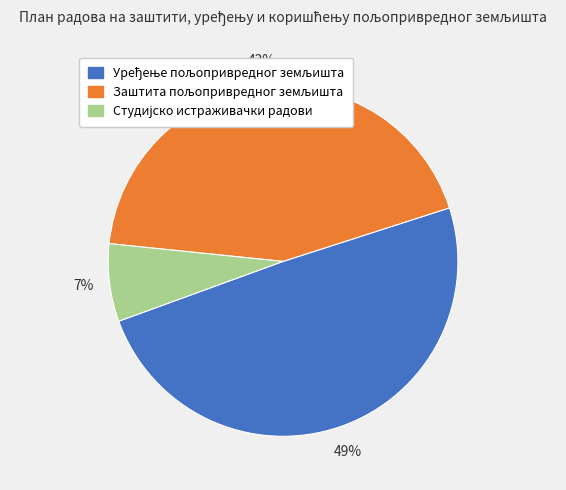

To the nearest percent, what is the average slice percentage?

33%